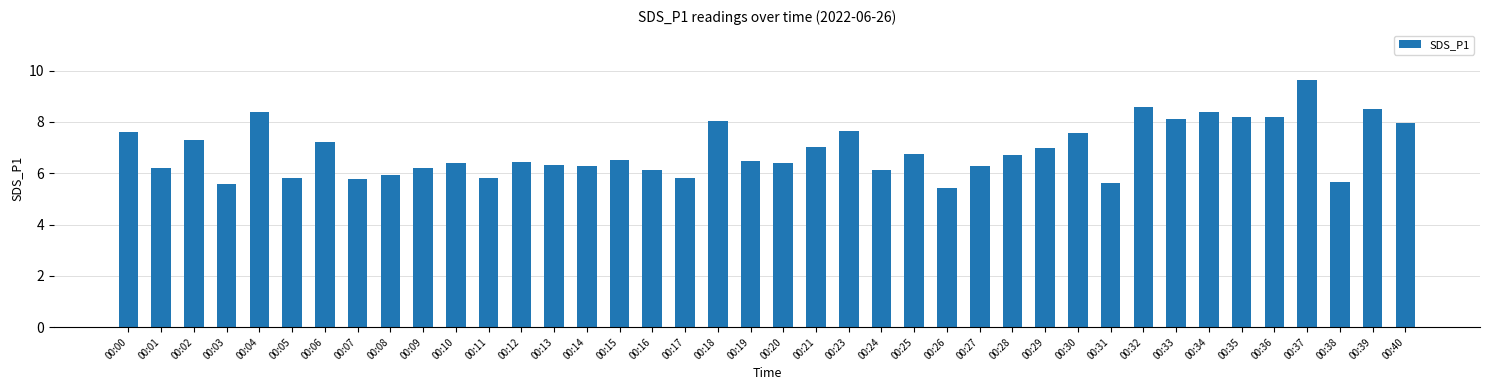

The chart shows a value of 6.1 at 00:24. True or false?

True